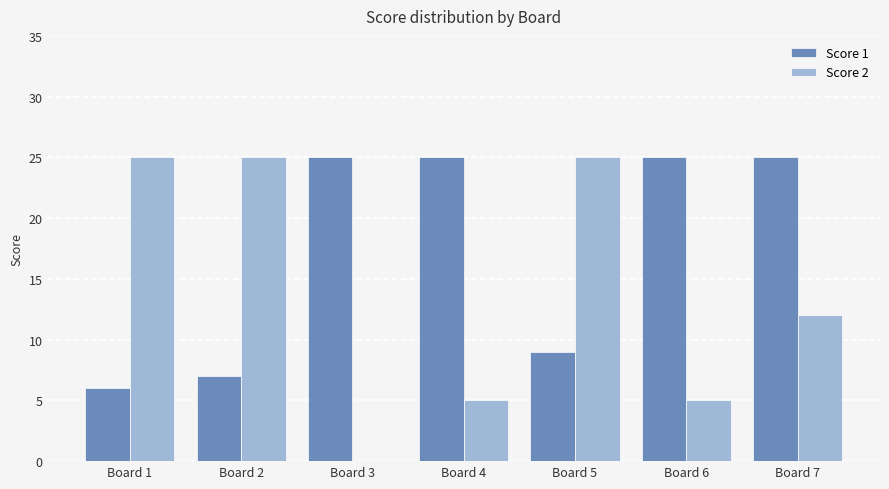

Between Board 3 and Board 6, which series saw the biggest shift?

Score 2